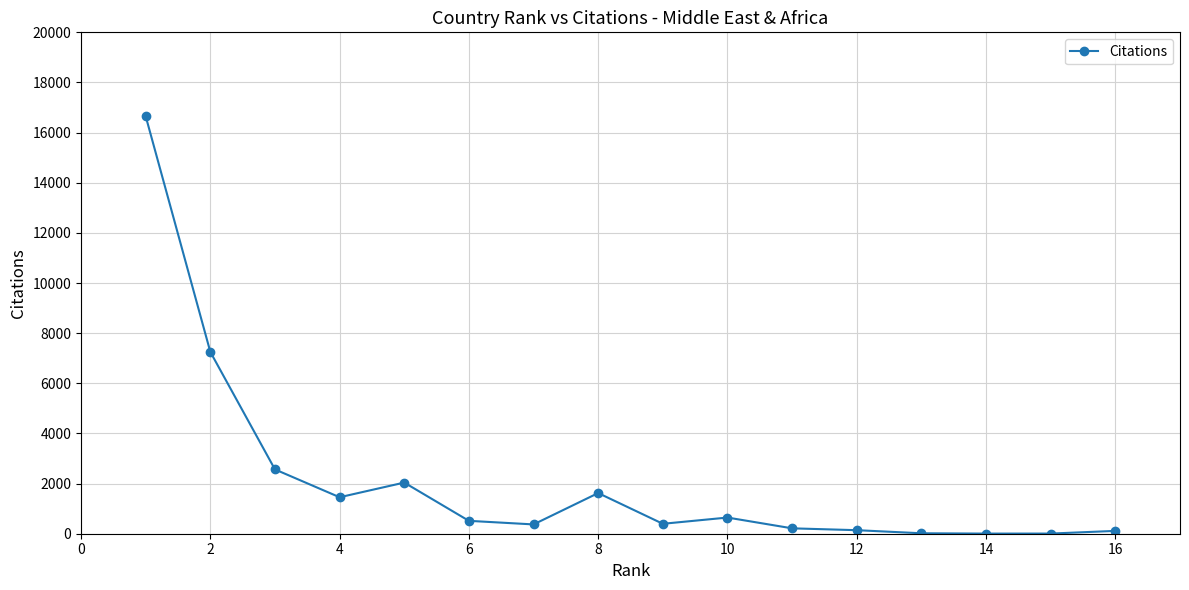

What is the sum of all values?

34015